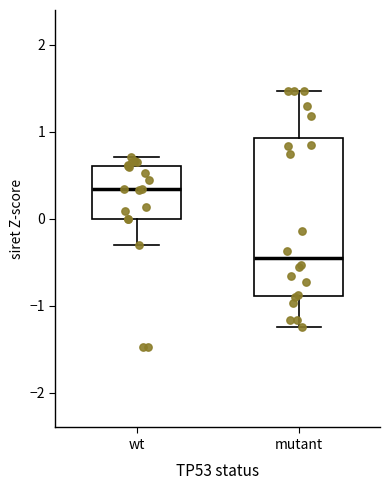

Where is the upper edge of the box for wt on the y-axis? The values are not printed on the chart, so give them approximately, as read against the axis.

0.6